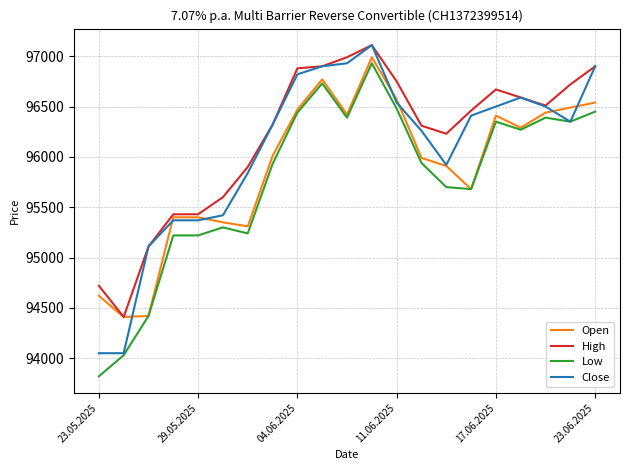

What is the maximum value for Close?

97110